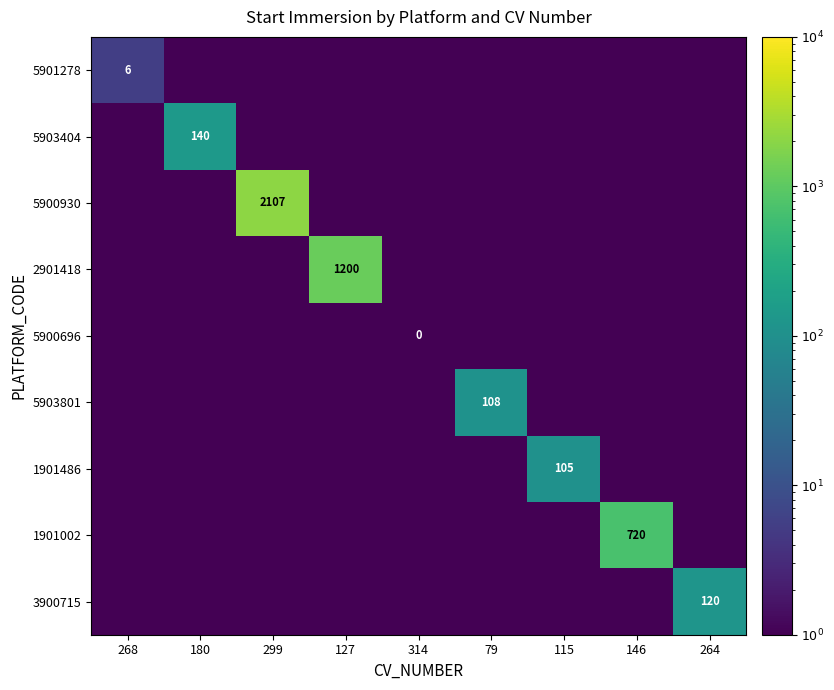

The value of 1901002 at 146 is 1236.9. True or false?

False